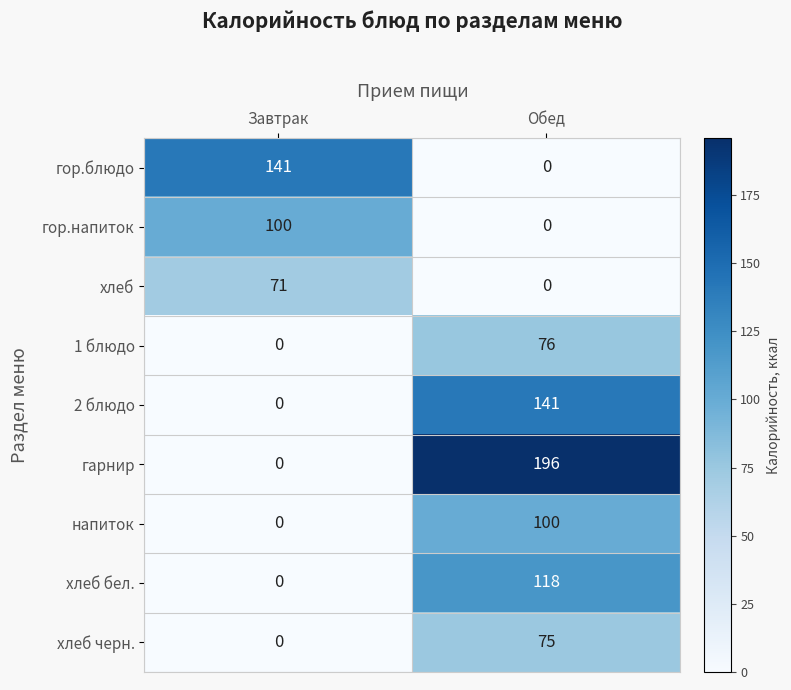

List the labels in order of 1 блюдо value, largest first.

Обед, Завтрак